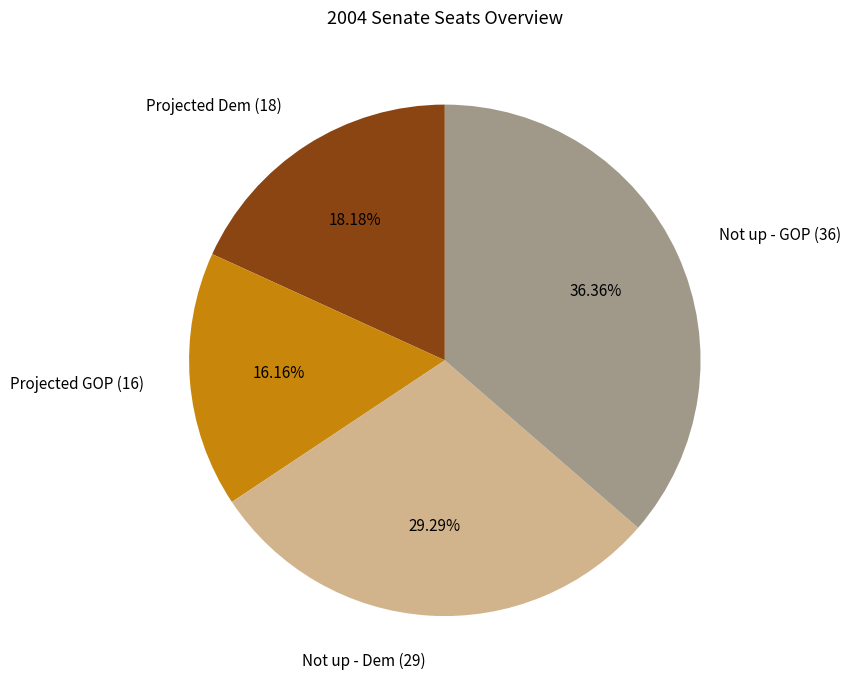

What is the ratio of the value at Not up - Dem (29) to the value at Projected Dem (18)?

1.6